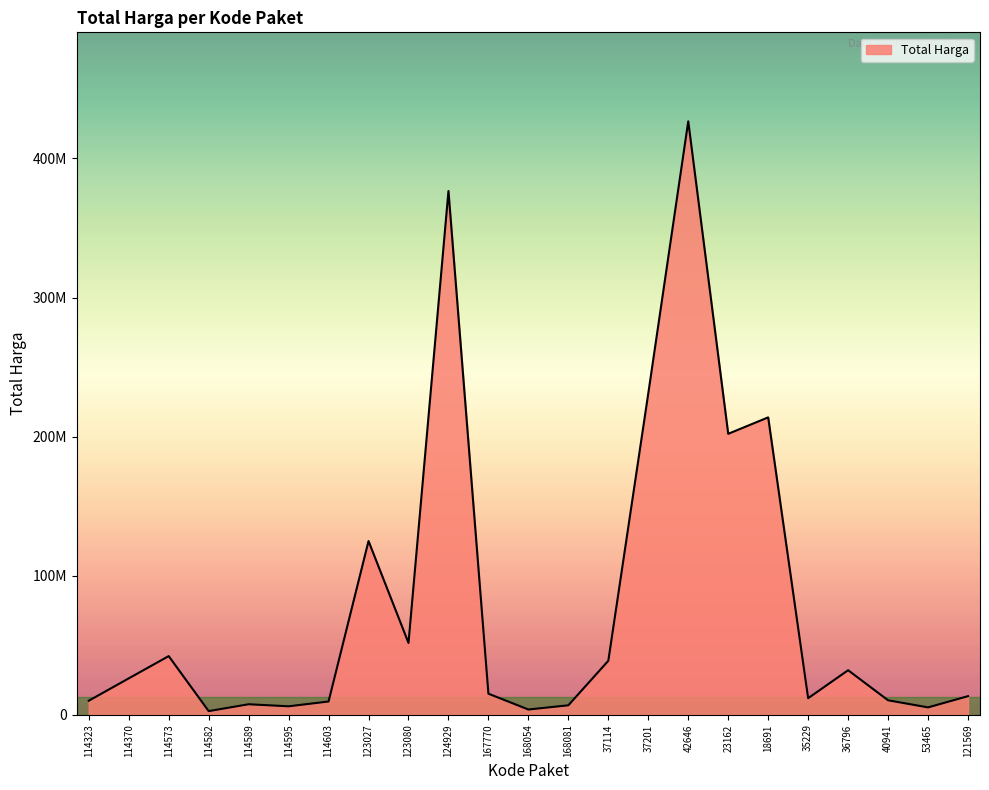

What is the approximate value at 18691?

213825000